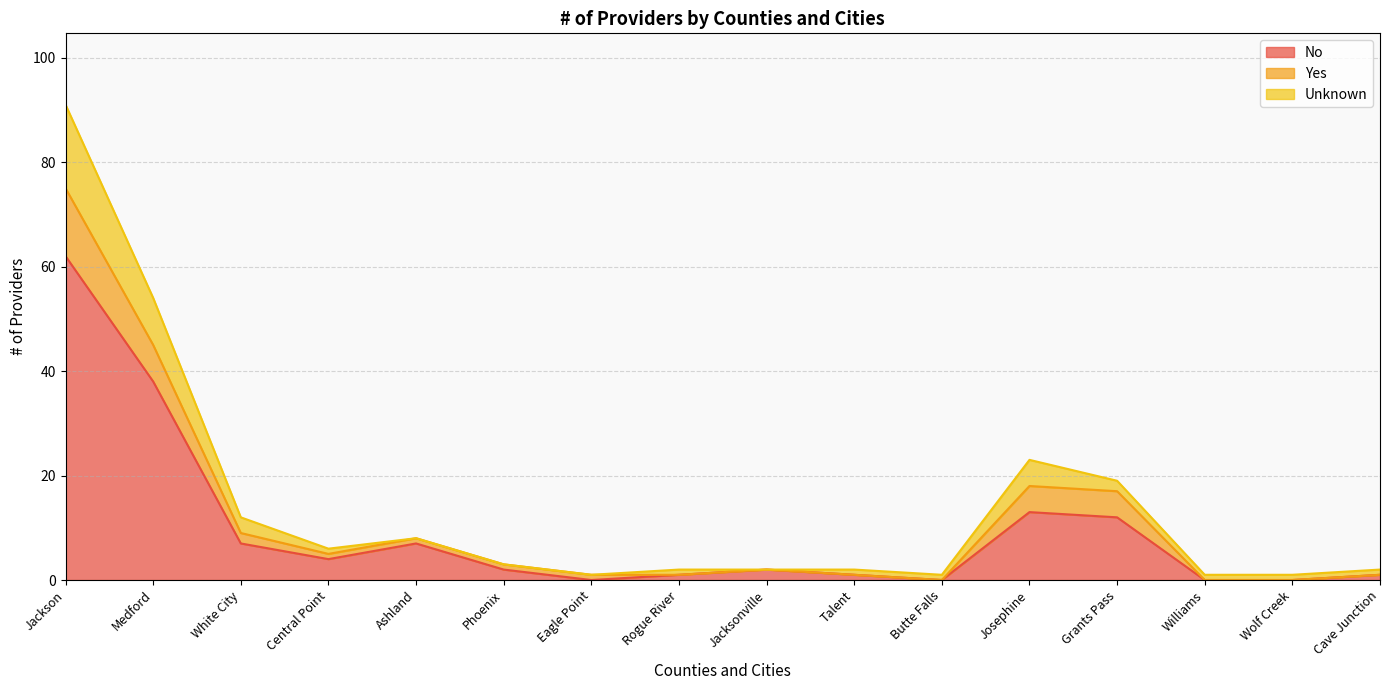

How many lines are shown in the chart?

3